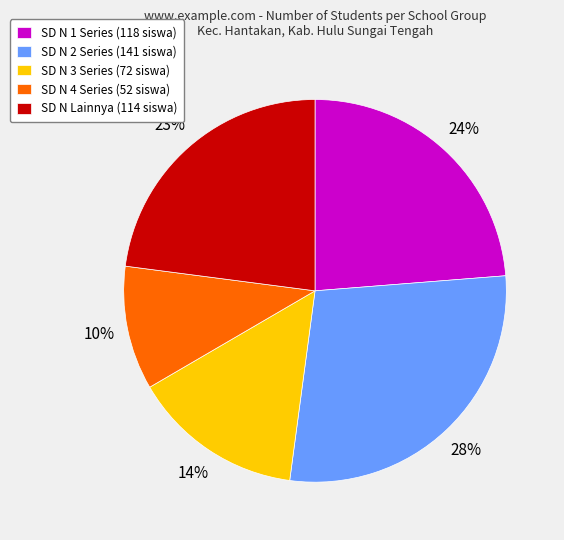

What is the ratio of the value at SD N 4 Series (52 siswa) to the value at SD N 2 Series (141 siswa)?

0.4